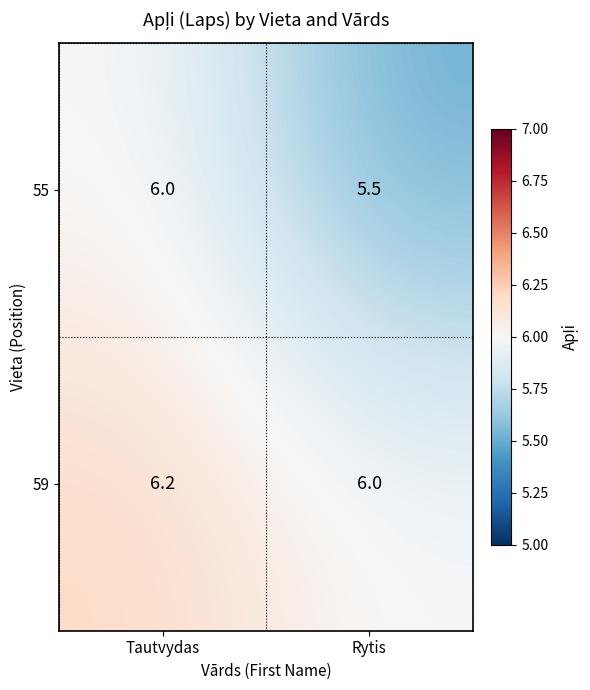

Where is 55 nearest to the value 5?

Rytis